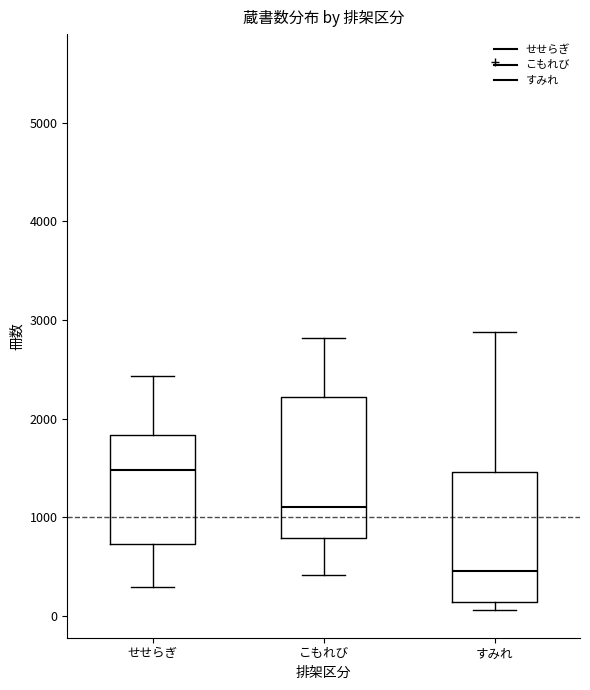

Reading left to right, transcribe this box plot: for each box, give where its median line is, the range the box spans, and where its two whiskers end, as read against the y-axis. The values are not printed on the chart, so give them approximately, as read against the axis.

せせらぎ: median 1500, box 700 to 1800, whiskers 300 to 2400
こもれび: median 1100, box 800 to 2200, whiskers 400 to 2800
すみれ: median 500, box 100 to 1500, whiskers 100 (just below the box's lower edge) to 2900